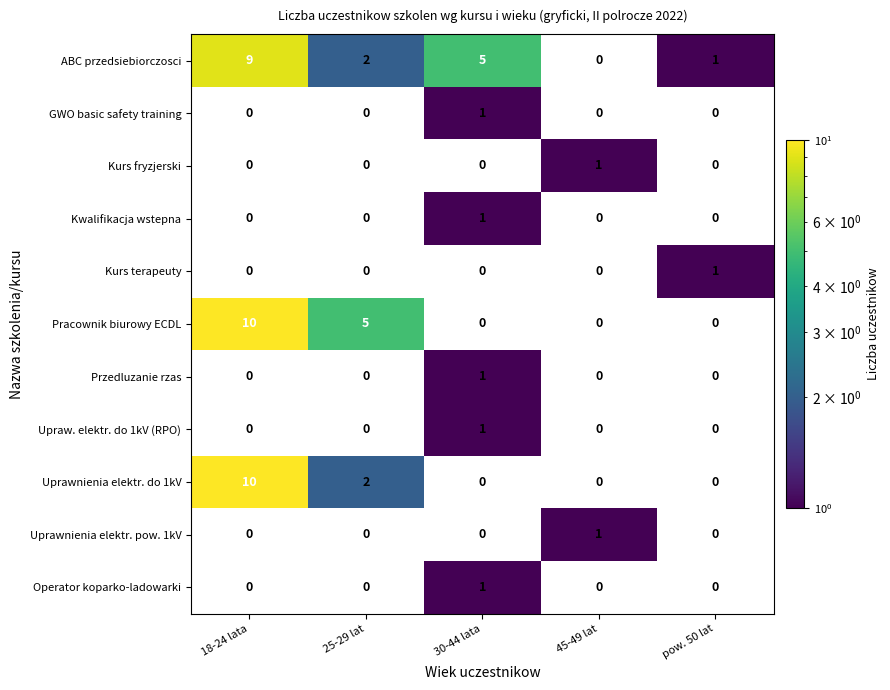

The ABC przedsiebiorczosci series shows 1 at 25-29 lat. True or false?

False